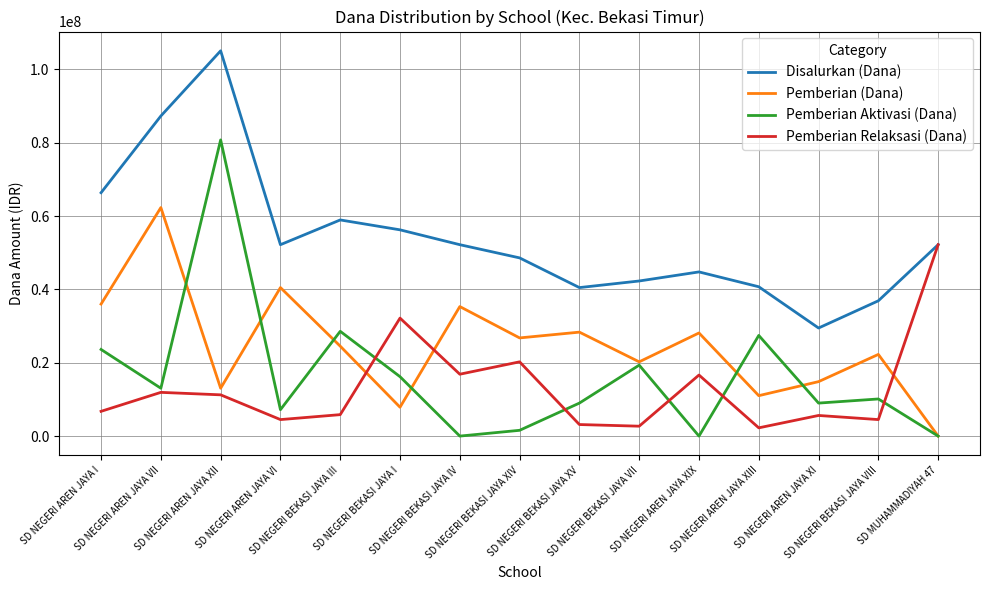

What is the difference between the second highest and minimum values in the Pemberian Relaksasi (Dana) series?

29925000